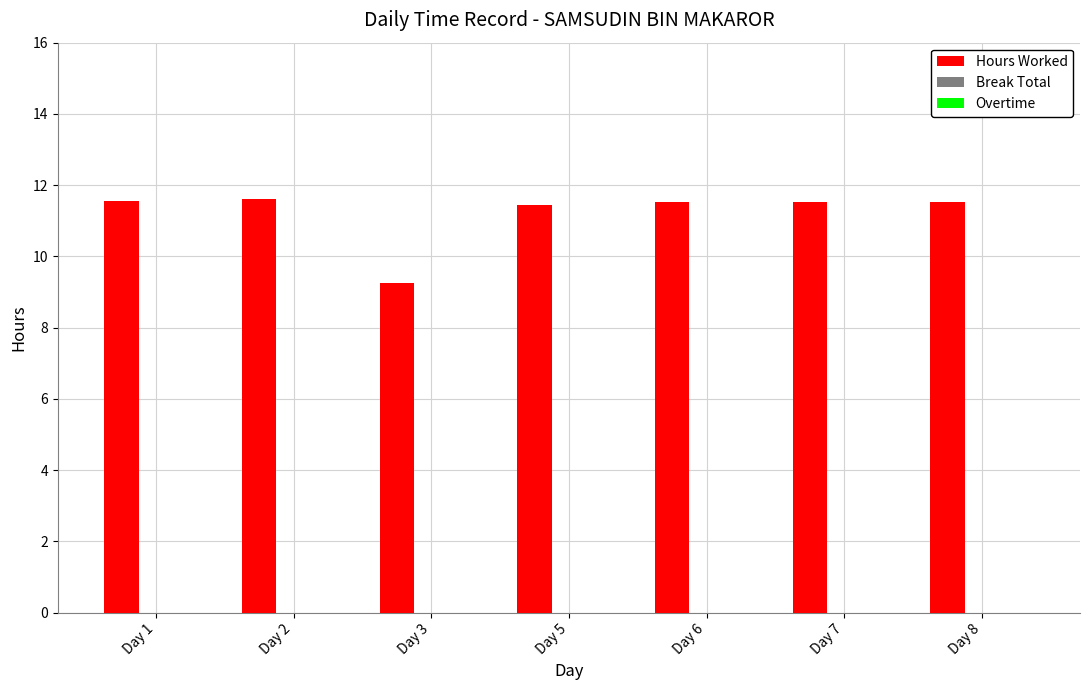

Between Day 2 and Day 3, which is larger?

Day 2